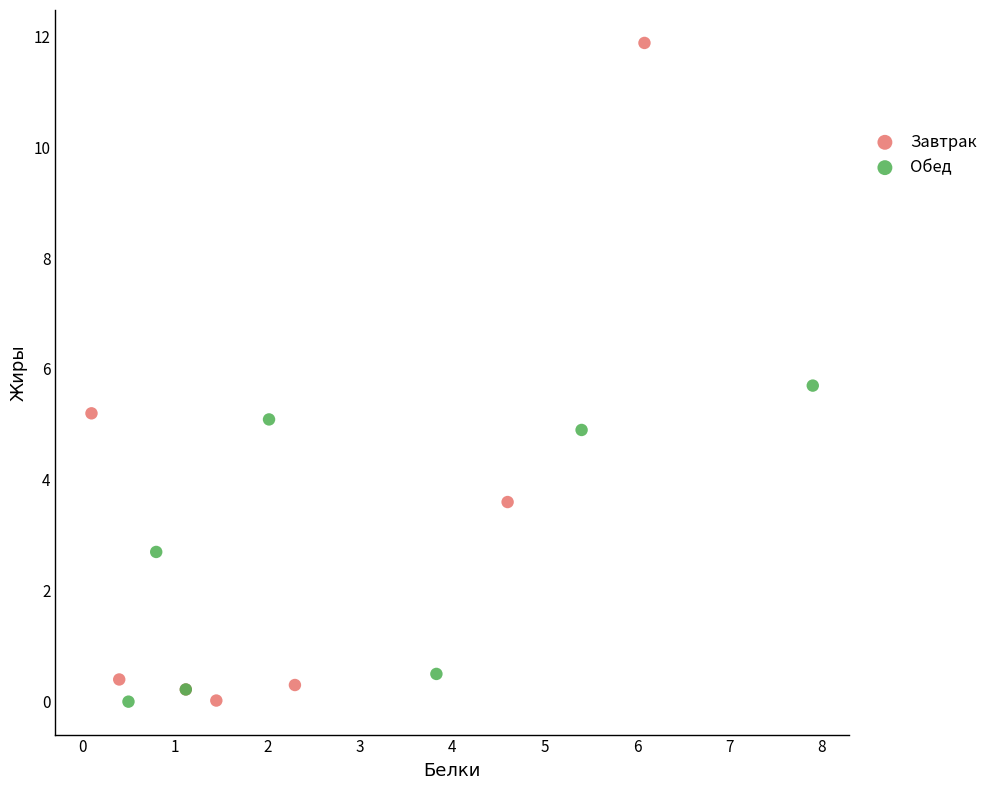

Which series has the widest spread of Y values?

Завтрак